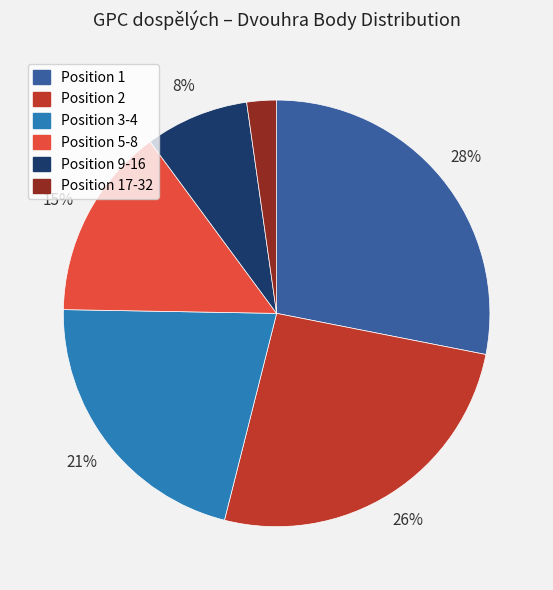

To the nearest percent, what is the average slice percentage?

17%